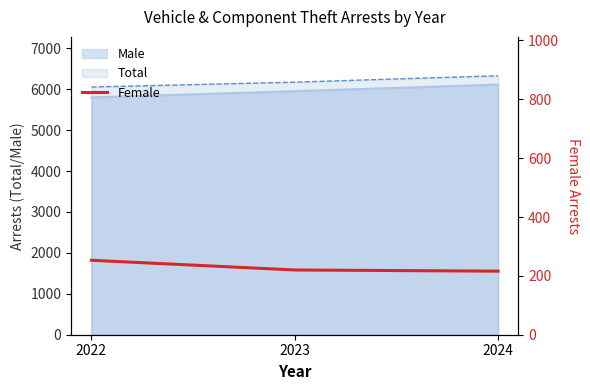

What is the average value?

230